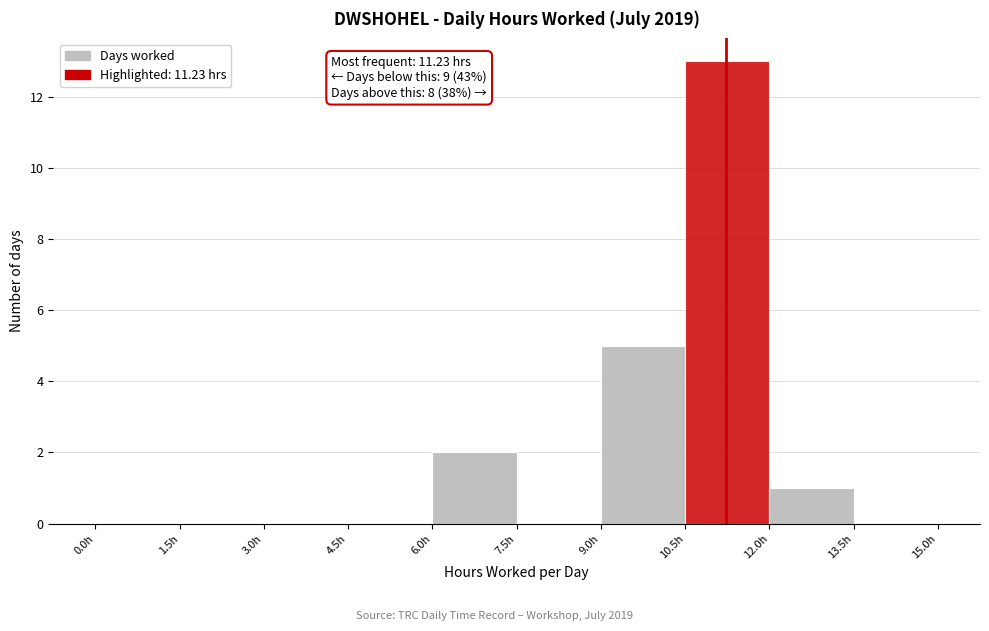

Over which range of the x-axis is the bar tallest?

10.5 to 12.0